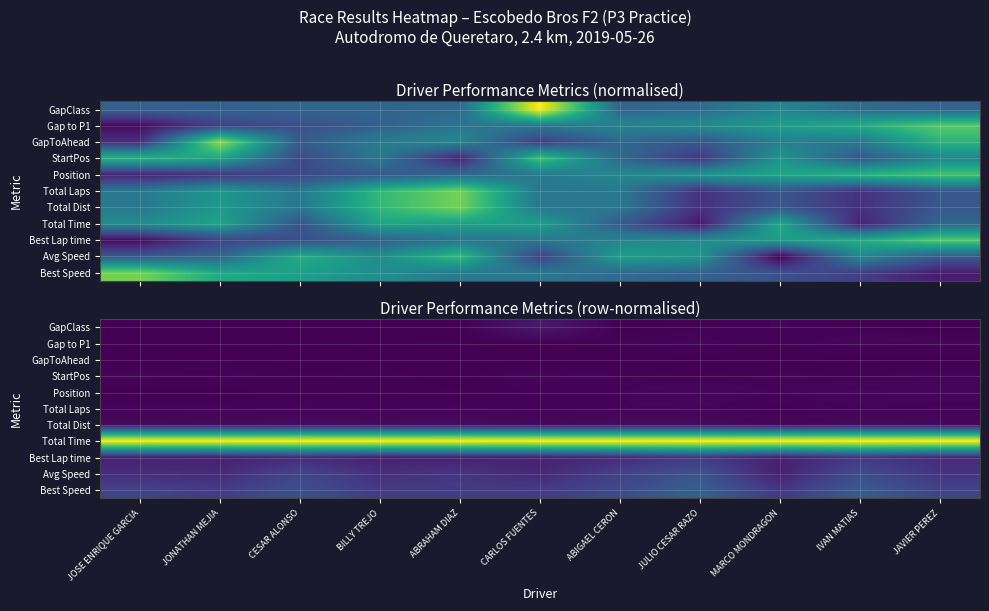

What is the total value across all series at JOSE ENRIQUE GARCIA?

1.5